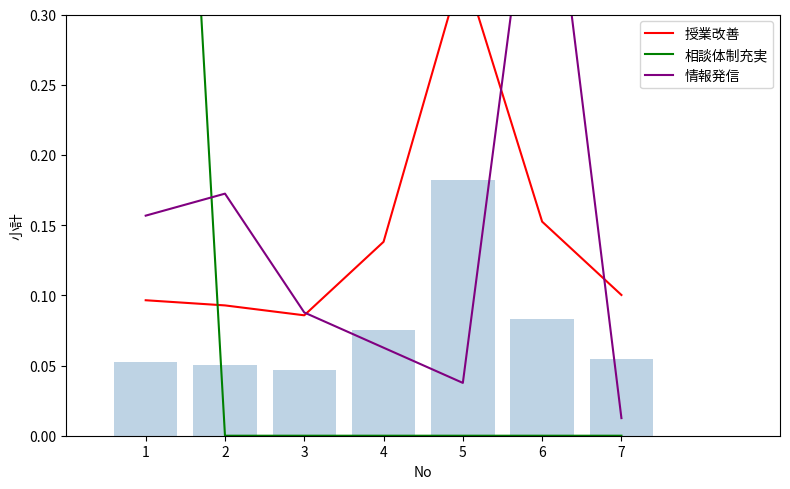

Reading left to right, transcribe all the data shown in this chart.

授業改善: 1=0.1	2=0.1	3=0.1	4=0.1	5=0.3	6=0.2	7=0.1
相談体制充実: 1=1.0	2=0.0	3=0.0	4=0.0	5=0.0	6=0.0	7=0.0
情報発信: 1=0.2	2=0.2	3=0.1	4=0.1	5=0.0	6=0.5	7=0.0